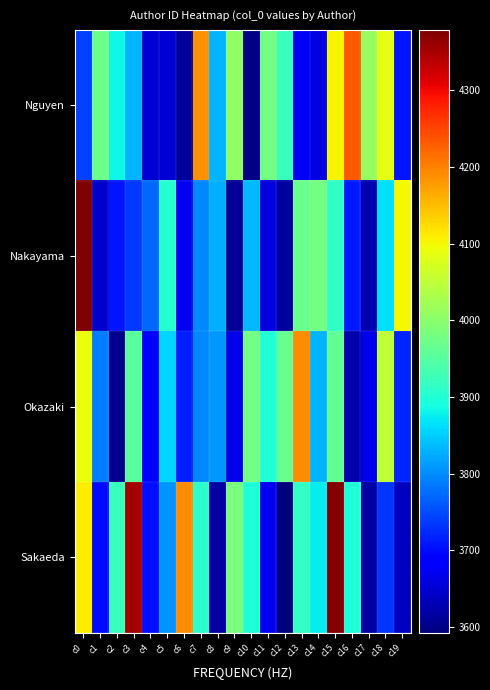

How many categories are shown in the chart?

20